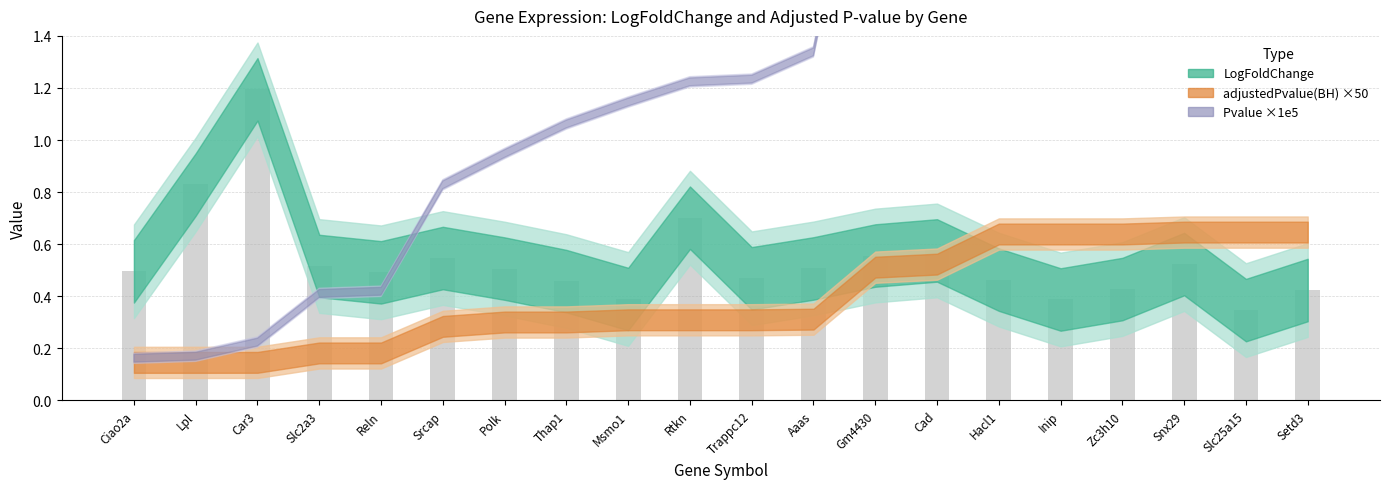

Count the number of categories in the chart.

20